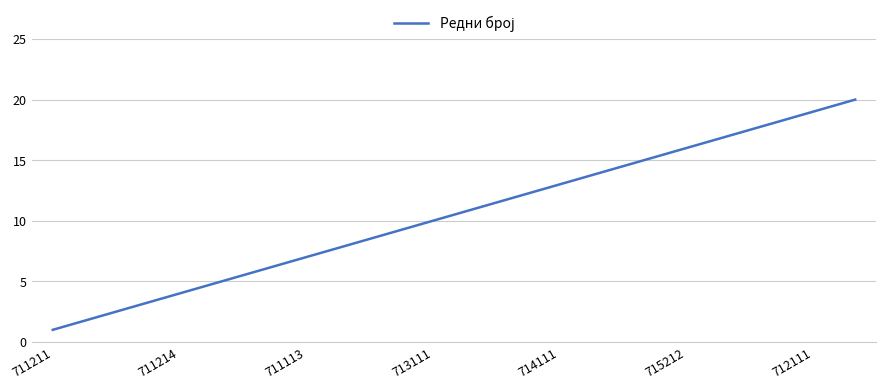

What is the difference between the maximum and minimum values?

19